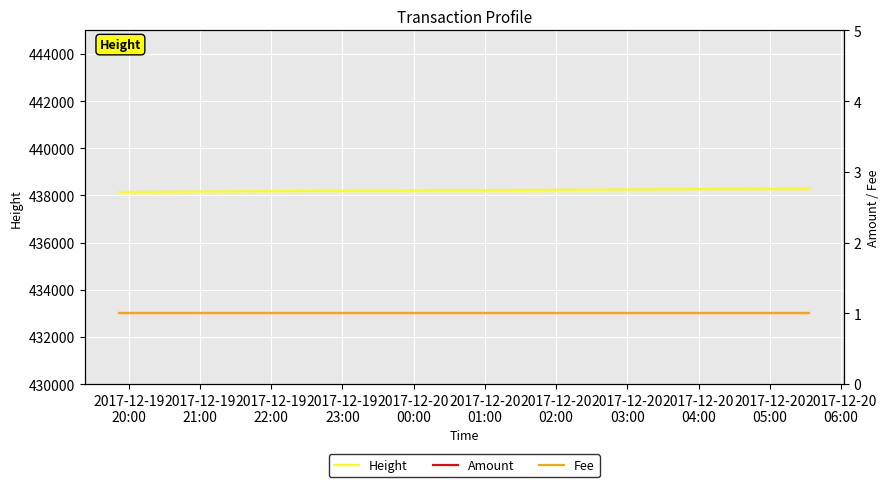

What is the lowest value of the Height series?

438153